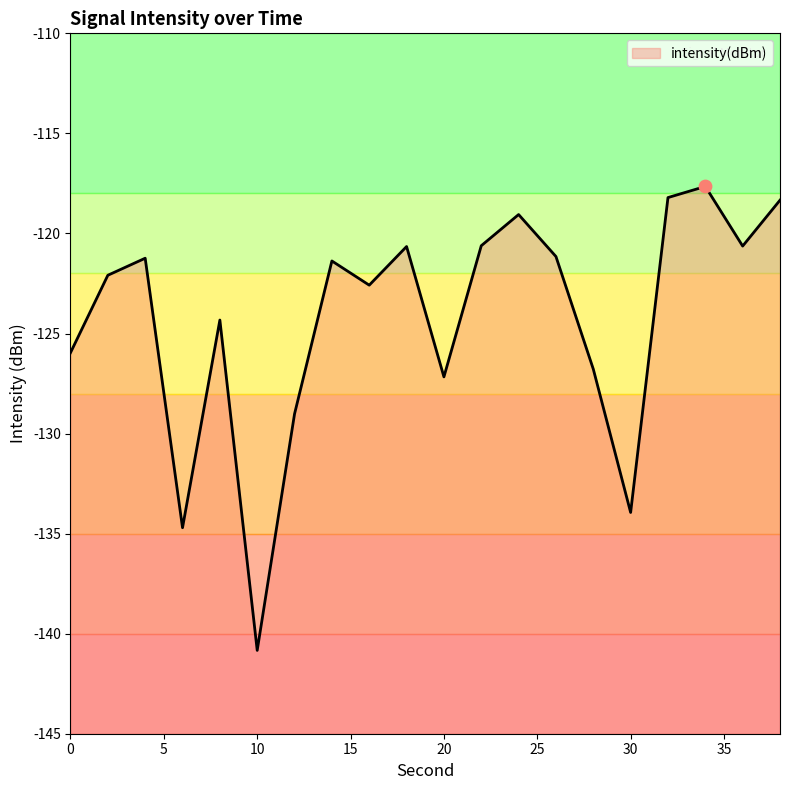

What is the change in value from 12 to 32?

+10.8